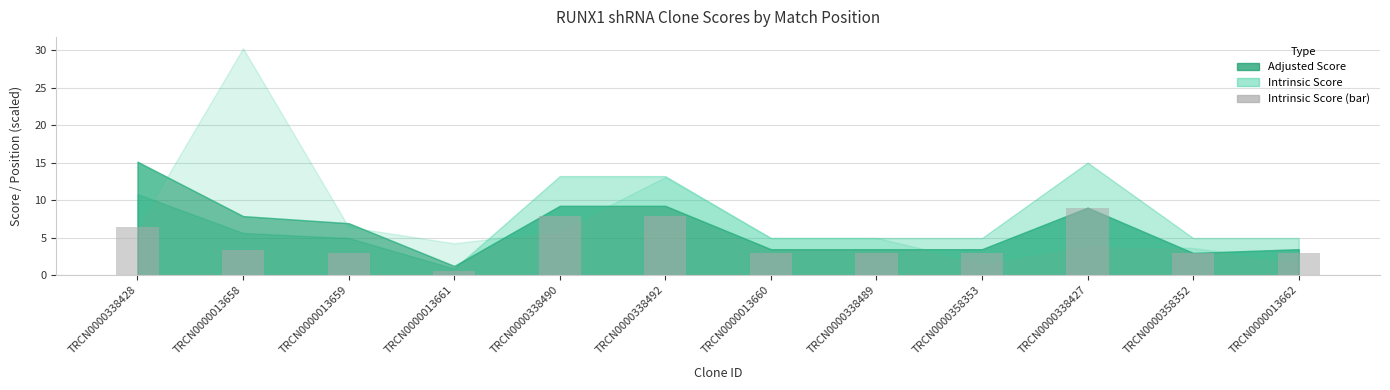

The chart shows a value of 3.0 at TRCN0000013659. True or false?

True